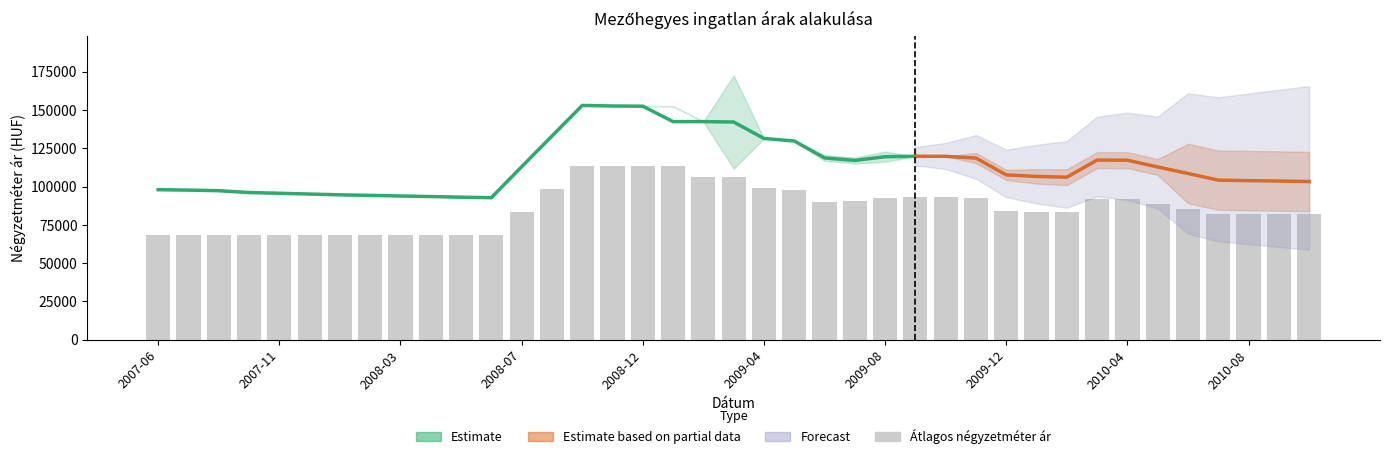

How many series are shown in this chart?

4